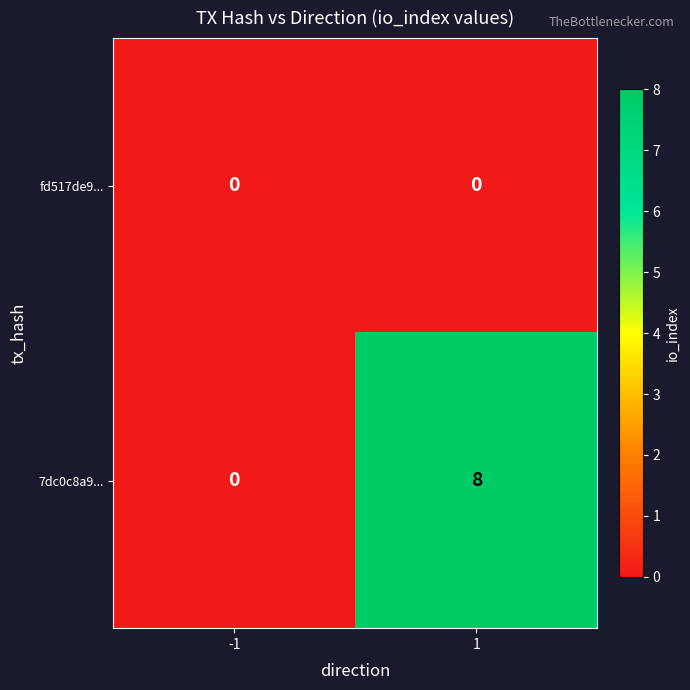

Which series has the largest total across all categories?

7dc0c8a9...